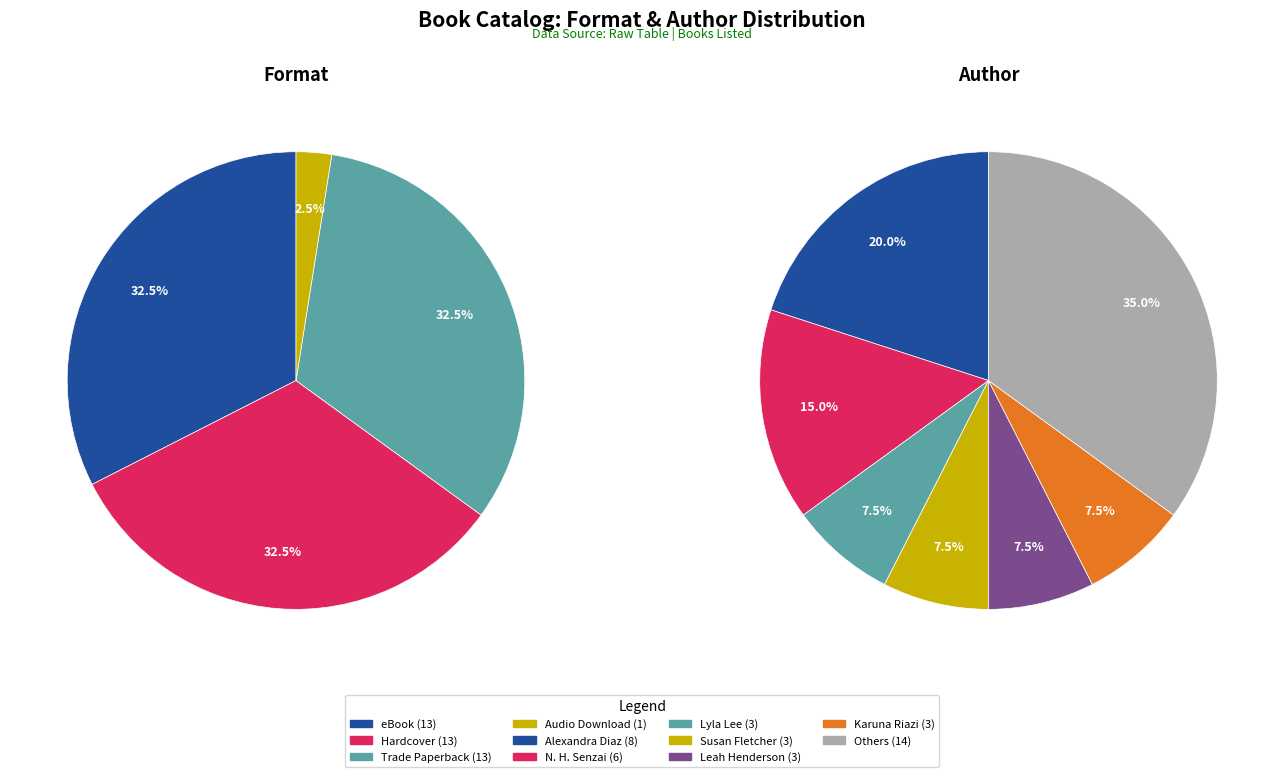

To the nearest percent, what percentage of the pie is Audio Download?

2%